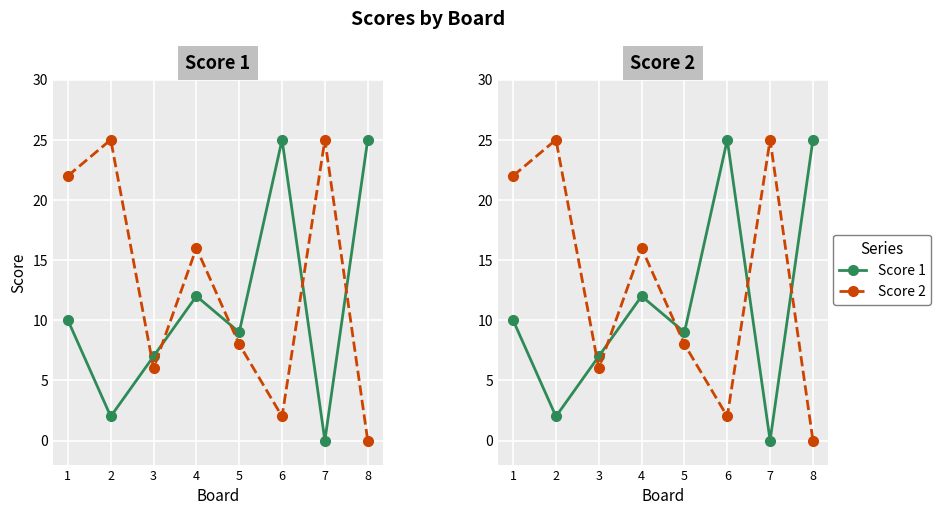

True or false: Score 1 has a value of 7 at 3.

True